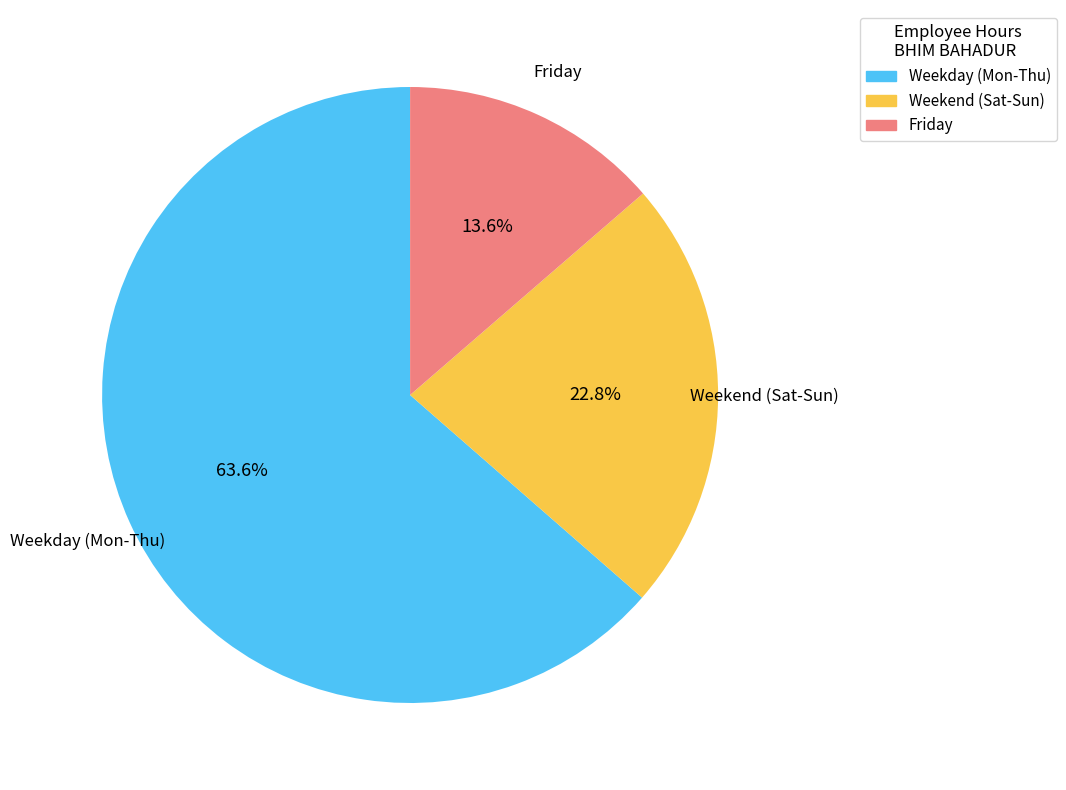

Does any single category account for the majority?

Yes